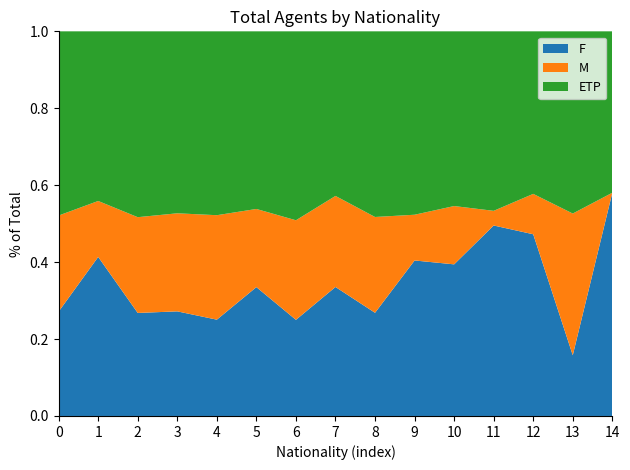

Reading left to right, list all the values displayed in this chart.

F: 15014.0	506.0	298.0	192.0	130.0	61.0	28.0	17.0	14.0	17.0	13.0	13.0	9.0	3.0	10.0
M: 13818.0	178.0	277.0	180.0	141.0	37.0	29.0	12.0	13.0	5.0	5.0	1.0	2.0	7.0	0.0
ETP: 26492.7	539.7	537.6	334.0	248.2	84.1	55.0	21.7	25.2	20.1	15.0	12.2	8.1	9.0	7.2